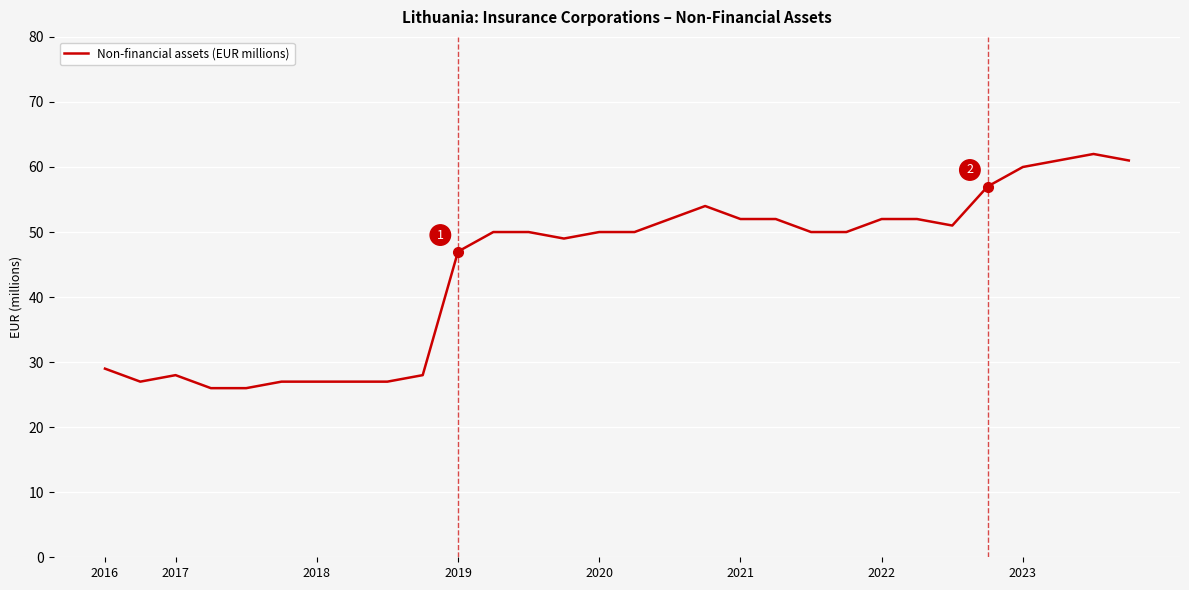

True or false: there are more than 2 points higher than both neighbors.

True